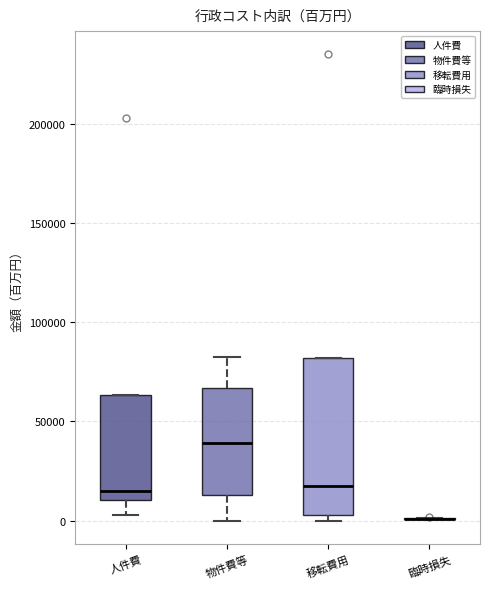

Reading left to right, read every box against the y-axis: the position of its median line, the range the box covers, and the ends of its whiskers. The values are not printed on the chart, so give them approximately, as read against the axis.

人件費: median 15000, box 10000 to 65000, whiskers 5000 to 65000
物件費等: median 40000, box 15000 to 65000, whiskers 0 to 85000
移転費用: median 15000, box 5000 to 80000, whiskers 0 to 80000
臨時損失: box collapsed to a line at 0, whiskers 0 to 0